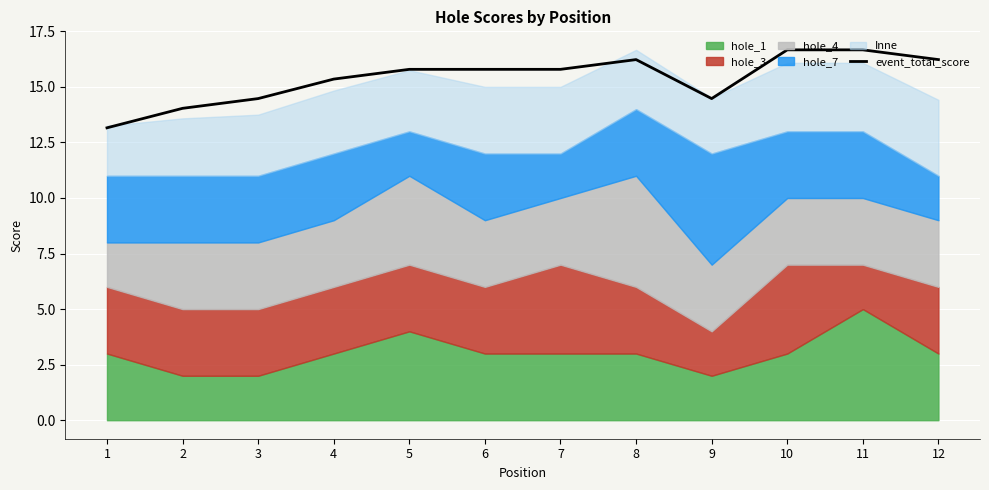

Does the chart display data point markers on the line(s)?

No